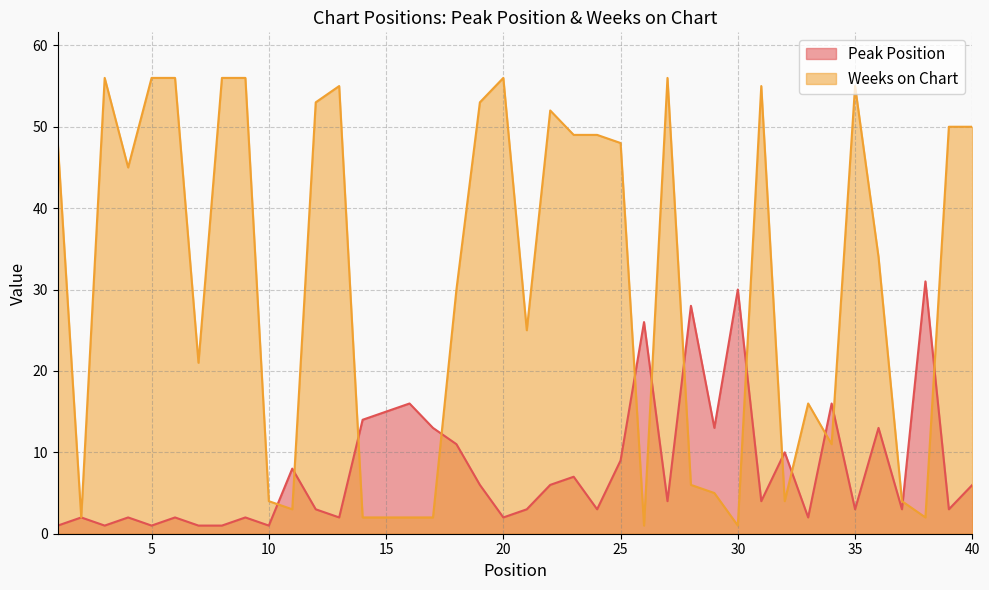

Which category has the lowest value in the Weeks on Chart series?

26